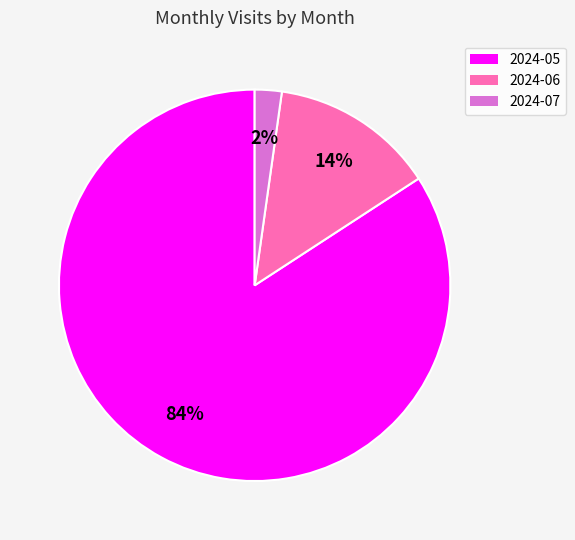

What percentage is the 2024-06 slice, to the nearest percent?

14%